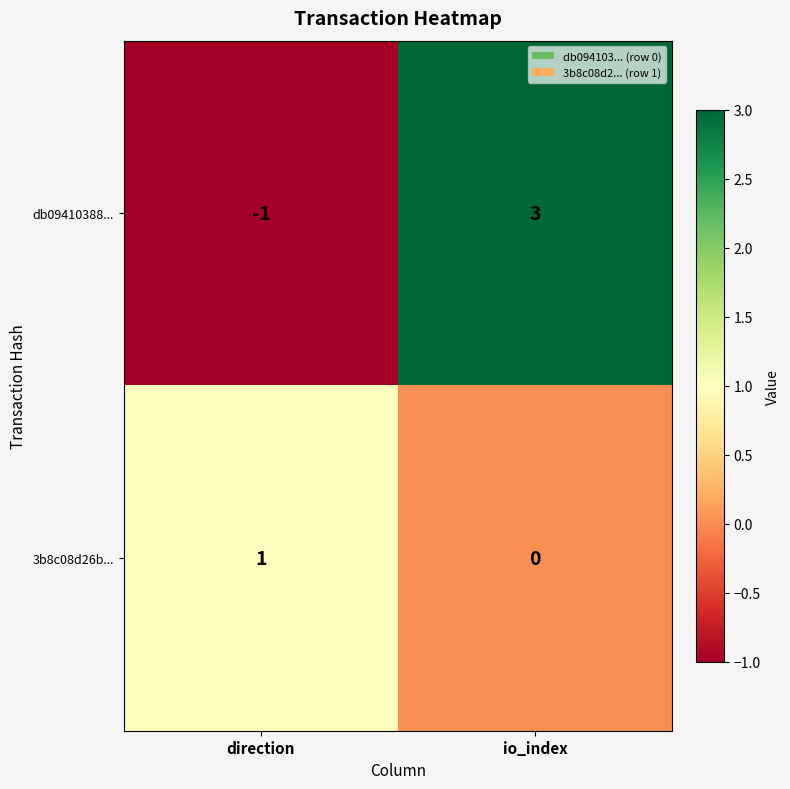

How many series are shown in this chart?

2